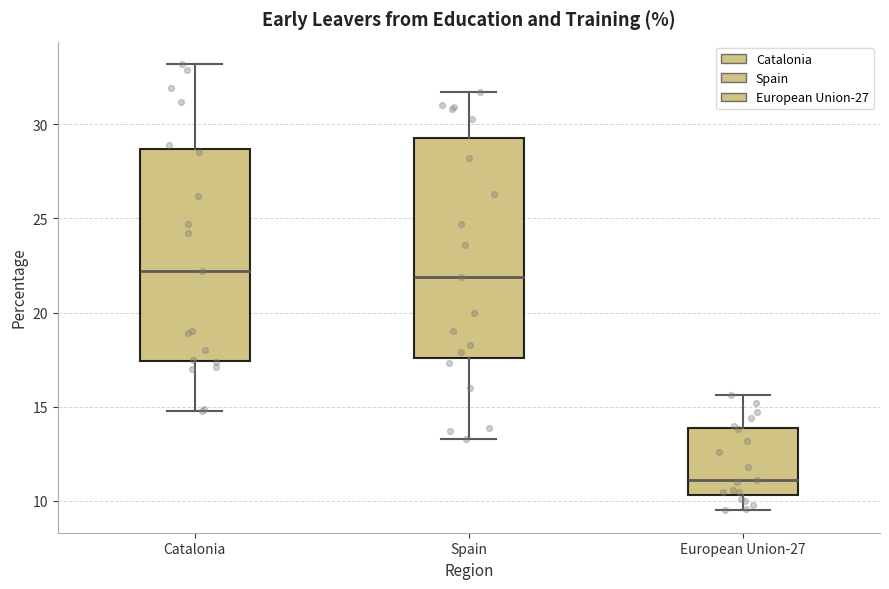

Reading left to right, read every box against the y-axis: the position of its median line, the range the box covers, and the ends of its whiskers. The values are not printed on the chart, so give them approximately, as read against the axis.

Catalonia: median 22.0, box 17.5 to 28.5, whiskers 15.0 to 33.0
Spain: median 22.0, box 17.5 to 29.5, whiskers 13.5 to 31.5
European Union-27: median 11.0, box 10.5 to 14.0, whiskers 9.5 to 15.5